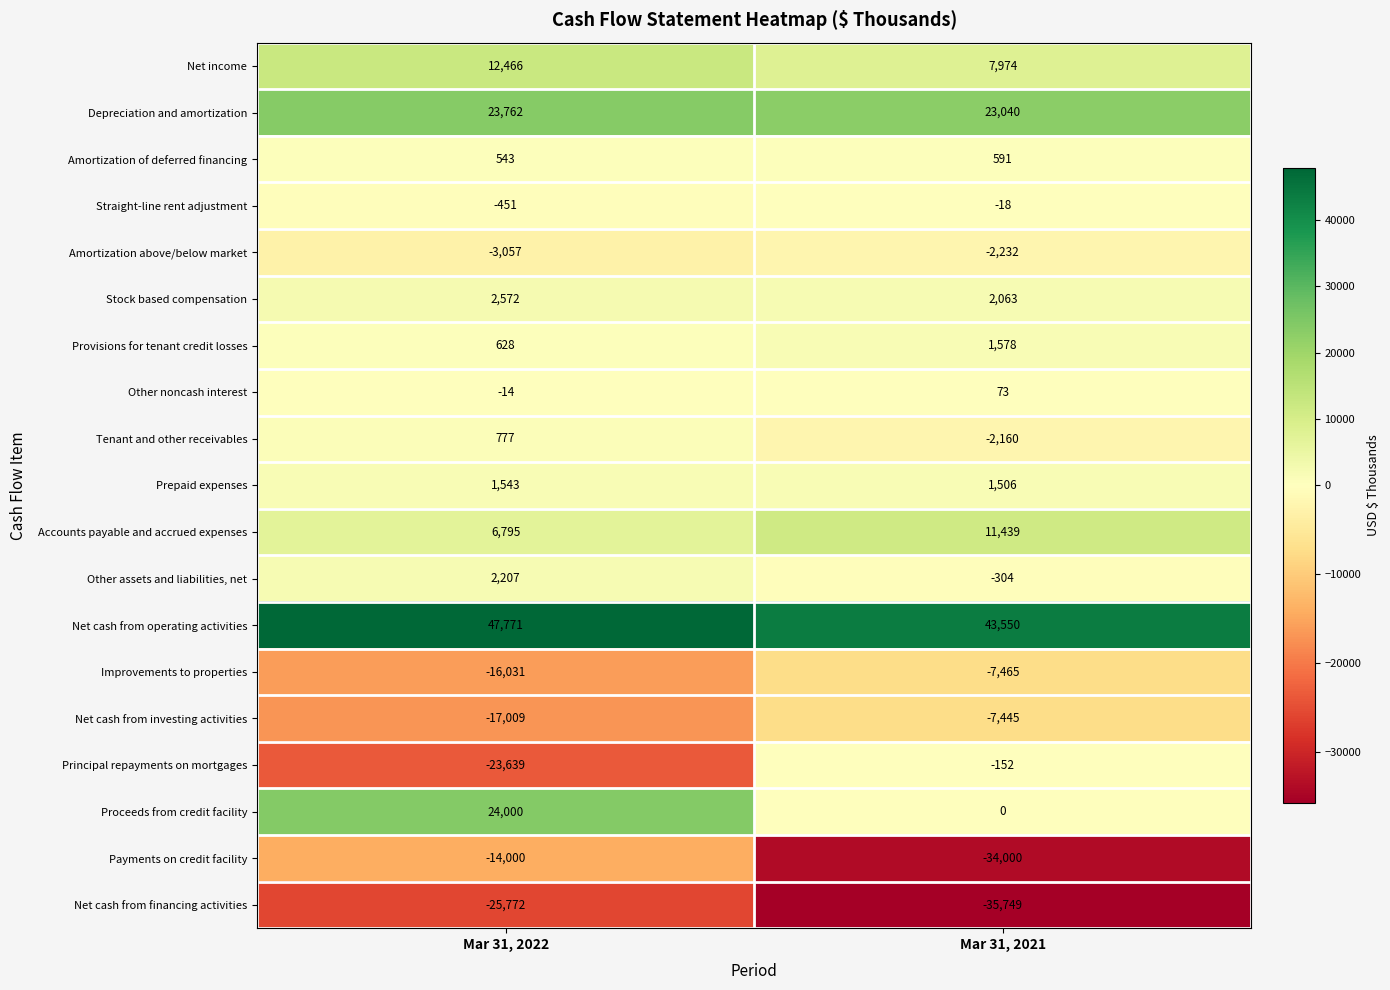

Which label corresponds to the smallest value in the chart?

Mar 31, 2021